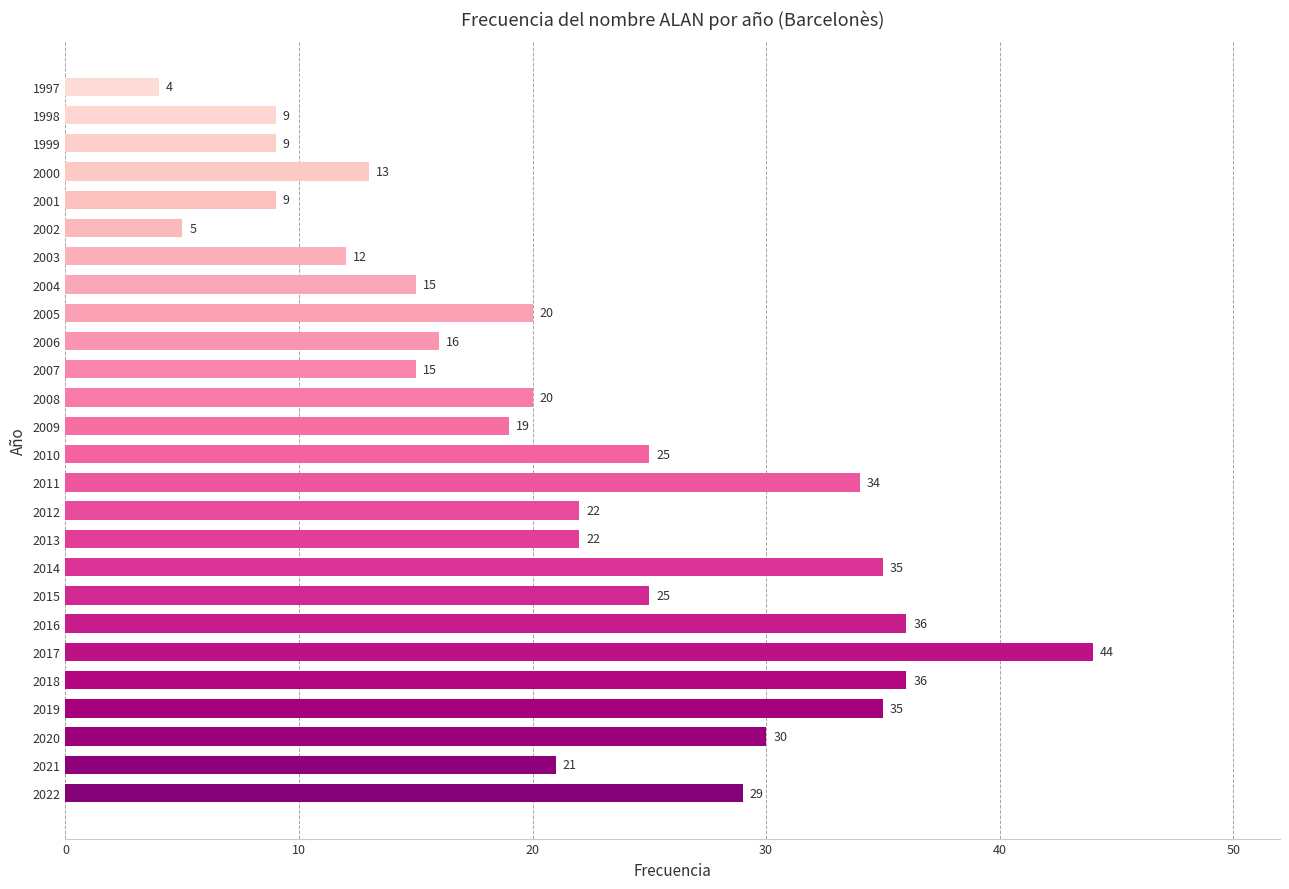

Which has a higher value, 2020 or 2016?

2016